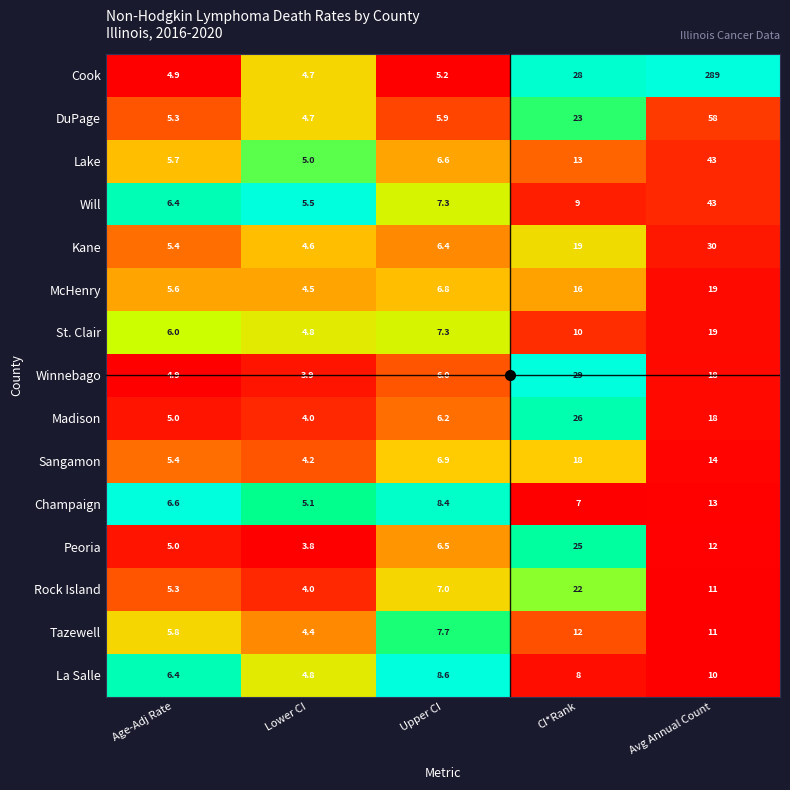

What is the total value across all series at CI*Rank?

265.0